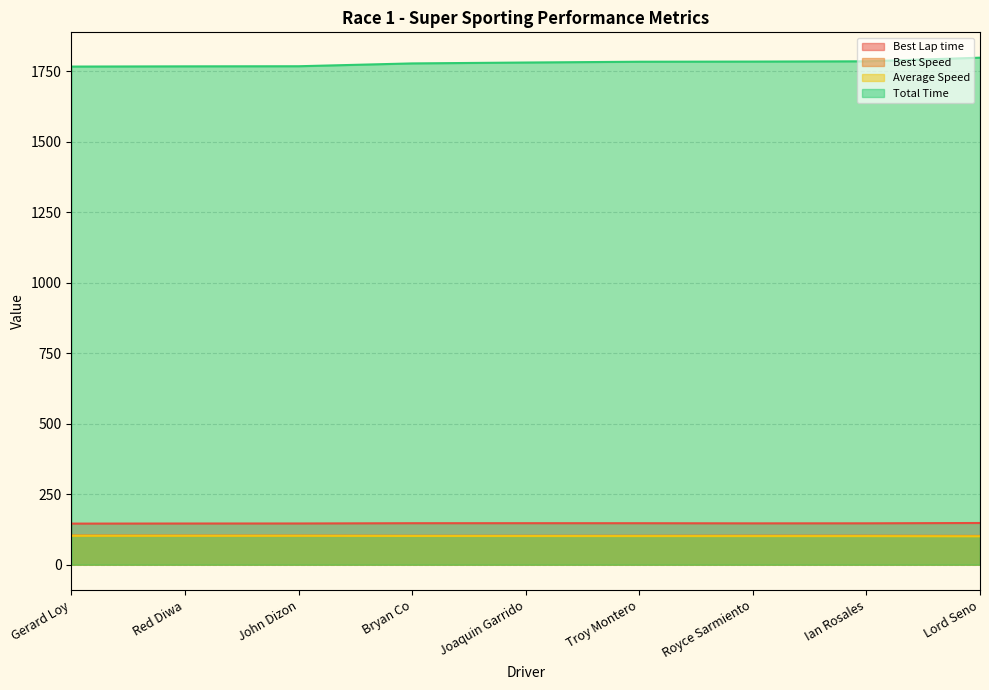

Is it true that Best Lap time equals 145.6 at Gerard Loy?

True